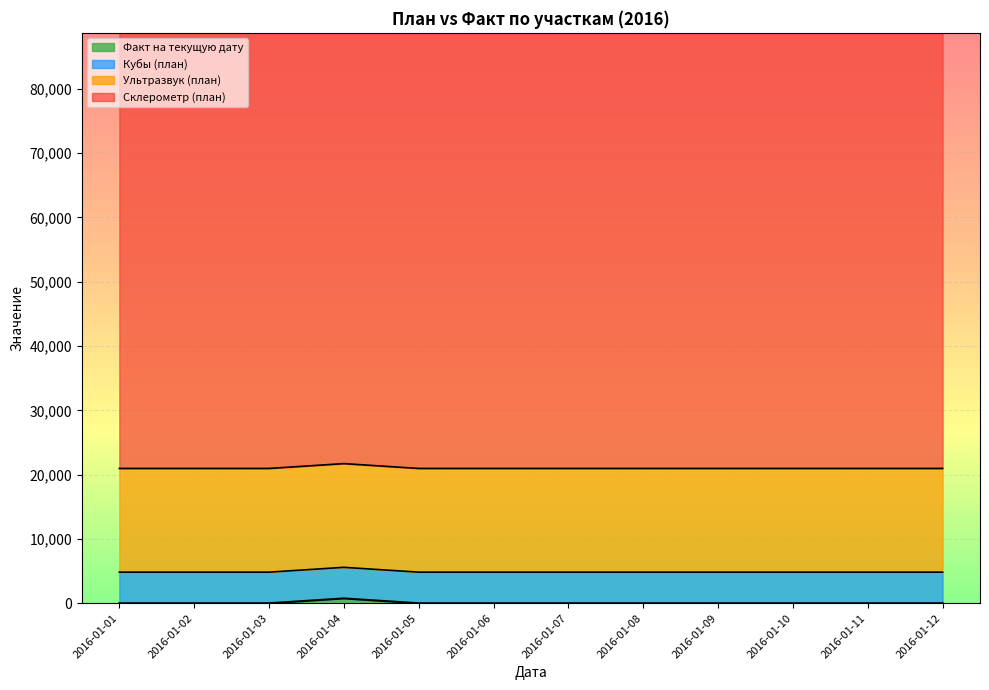

The value of Факт на текущую дату at 2016-01-05 is 0. True or false?

True